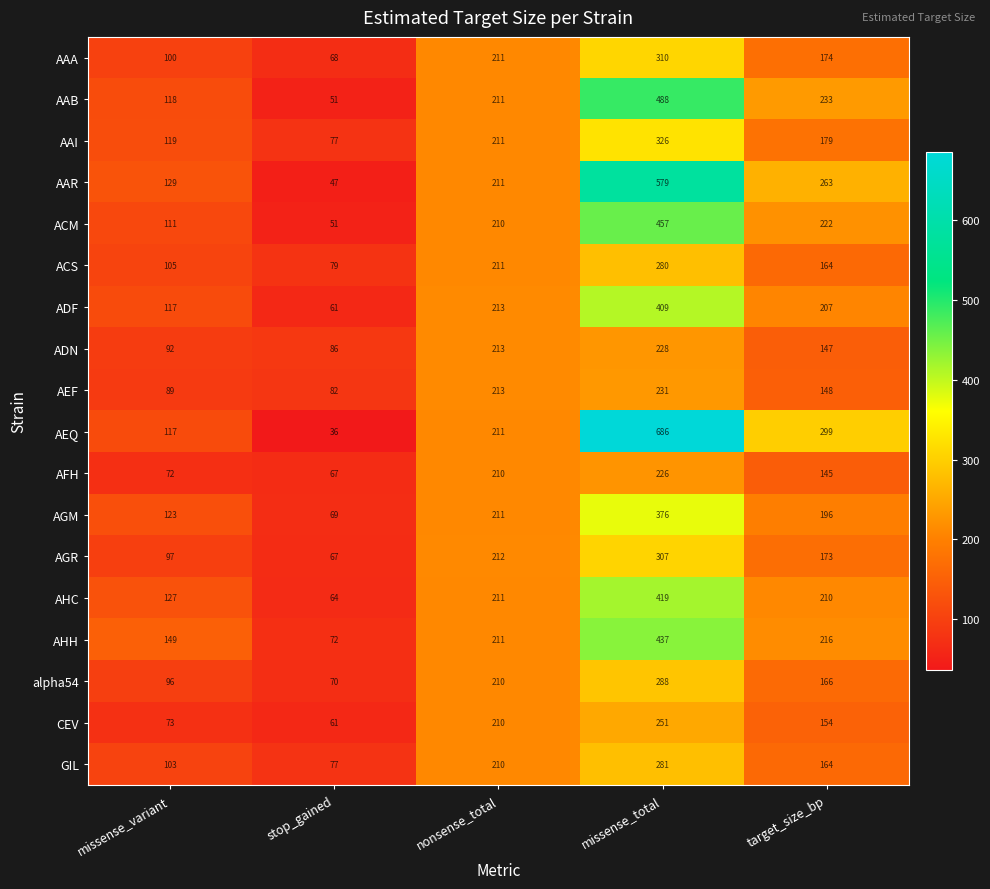

What is the sum of the ACS values at missense_total and target_size_bp?

444